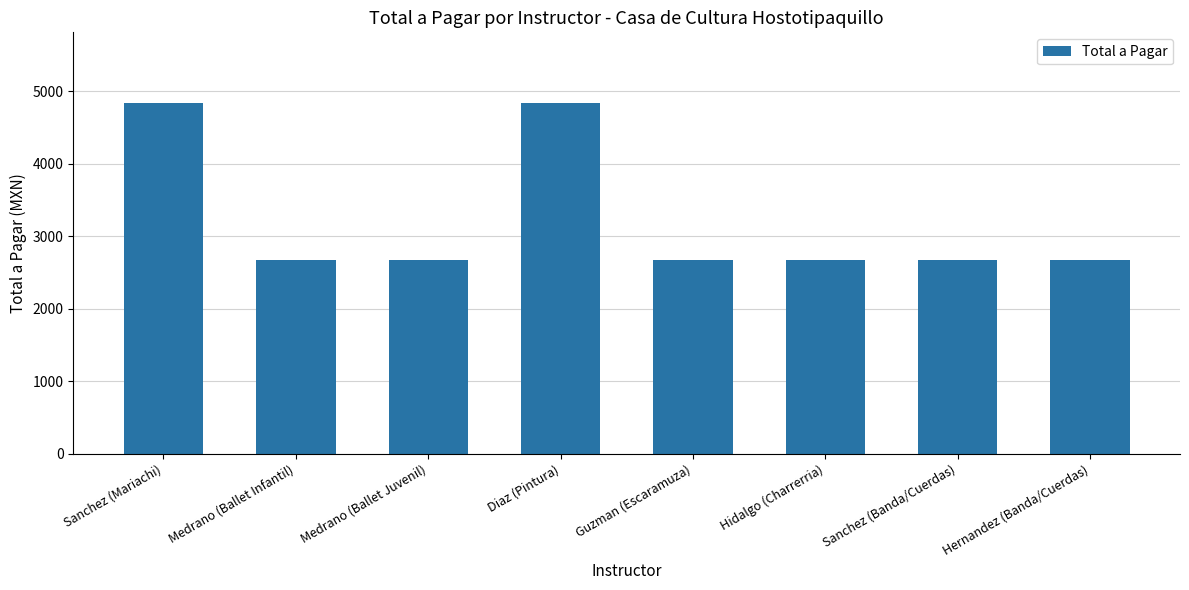

Reading left to right, extract all data points from this chart.

4843.6	2679.2	2679.2	4843.6	2679.2	2679.2	2679.2	2679.2